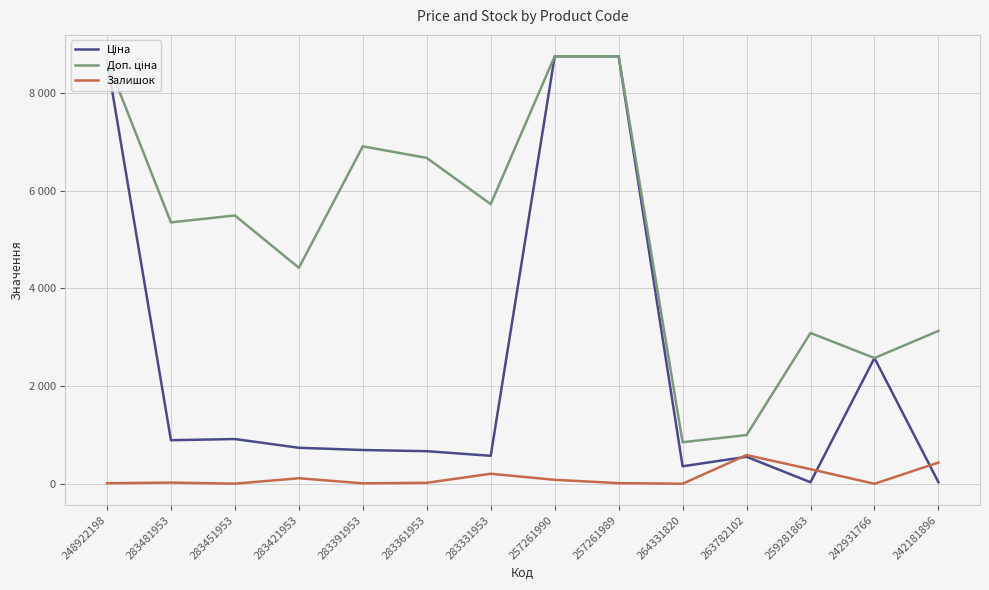

Between 283451953 and 283331953, which series saw the biggest shift?

Ціна